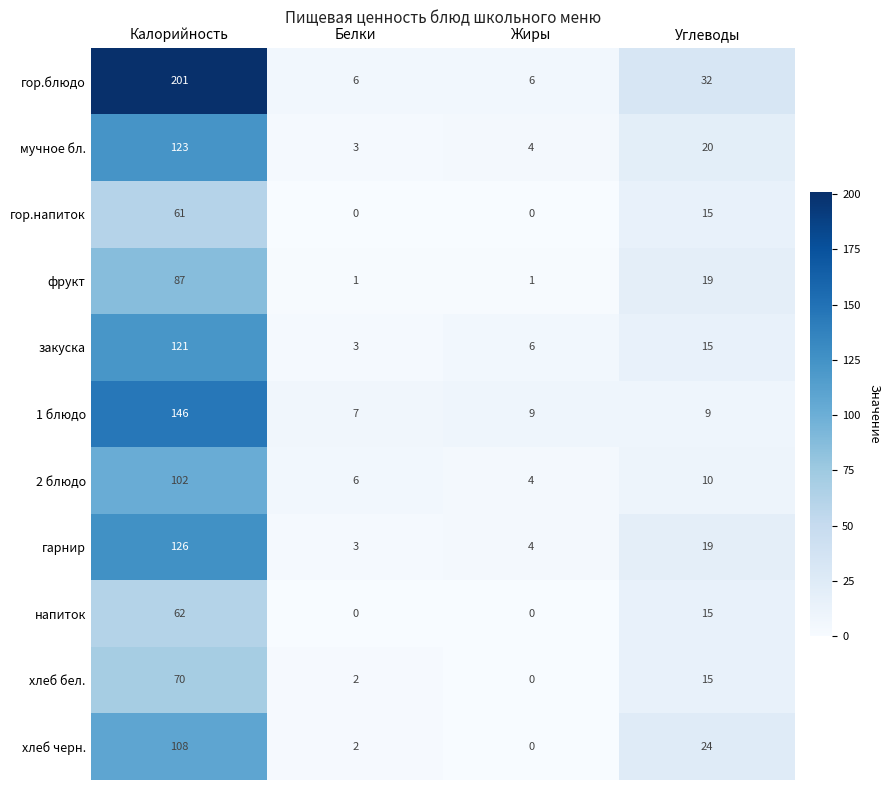

How many data points does each series have?

4